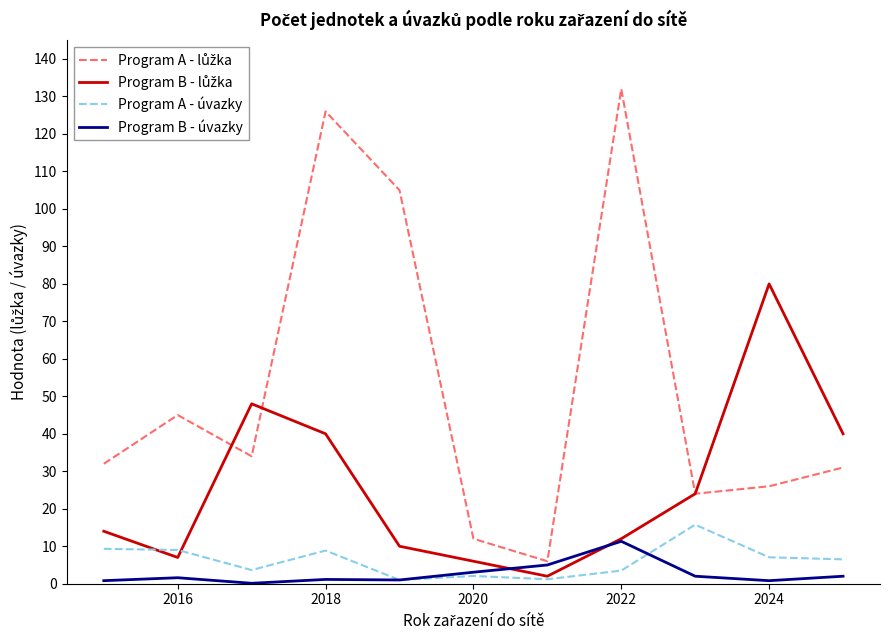

What is the greatest value displayed?

132.0